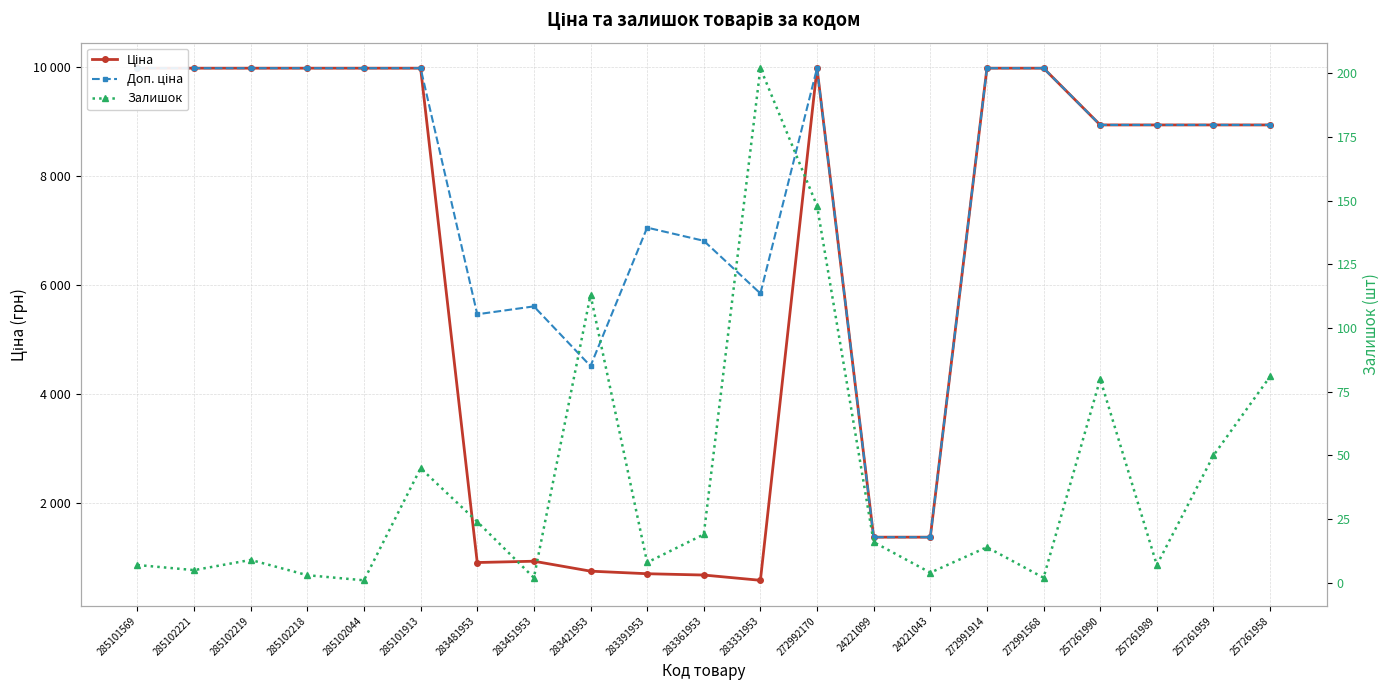

Reading left to right, transcribe all the data shown in this chart.

Ціна: 9975.0	9975.0	9975.0	9975.0	9975.0	9975.0	910.4	934.5	752.2	705.1	681.0	584.4	9975.0	1375.4	1375.4	9975.0	9975.0	8934.1	8934.1	8934.1	8934.1
Доп. ціна: 9975.0	9975.0	9975.0	9975.0	9975.0	9975.0	5462.3	5607.2	4513.3	7051.3	6809.8	5843.9	9975.0	1375.0	1375.0	9975.0	9975.0	8934.1	8934.1	8934.1	8934.1
Залишок: 7.0	5.0	9.0	3.0	1.0	45.0	24.0	2.0	113.0	8.0	19.0	202.0	148.0	16.0	4.0	14.0	2.0	80.0	7.0	50.0	81.0